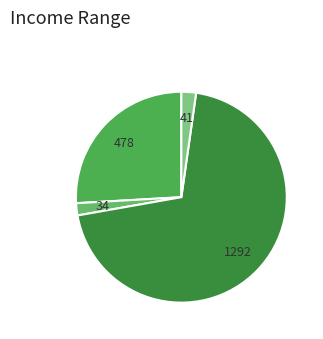

Count the number of slices in the pie.

4